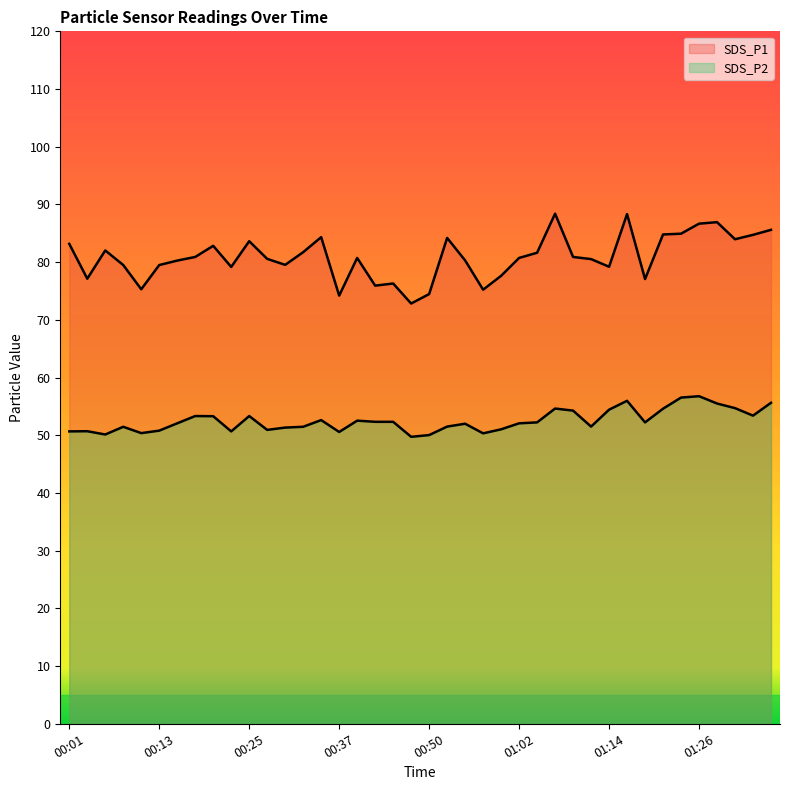

How many interior local valleys does the SDS_P2 series have?

10